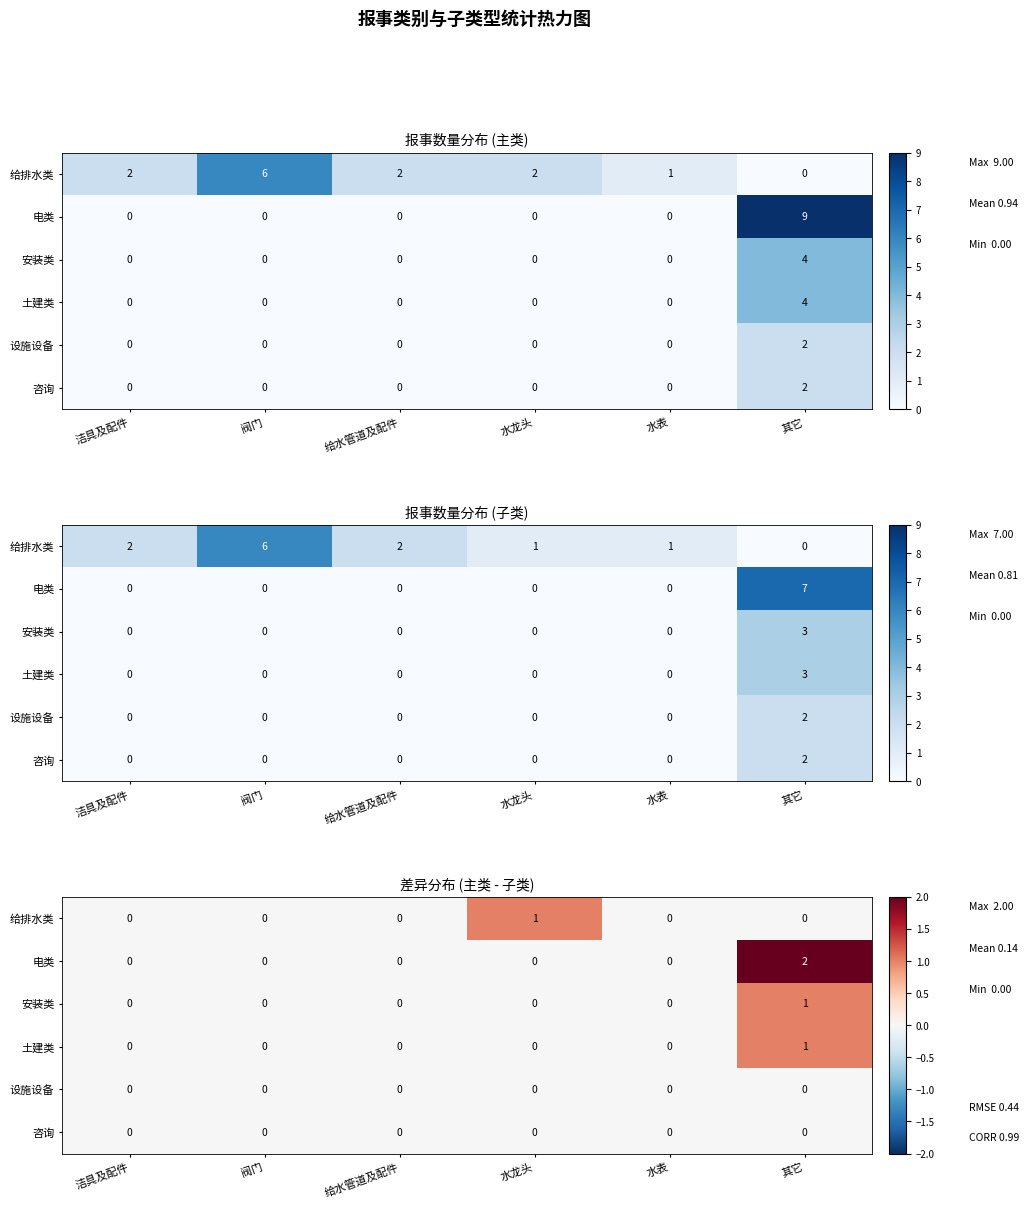

Is it true that 土建类 equals 0 at 水龙头?

True